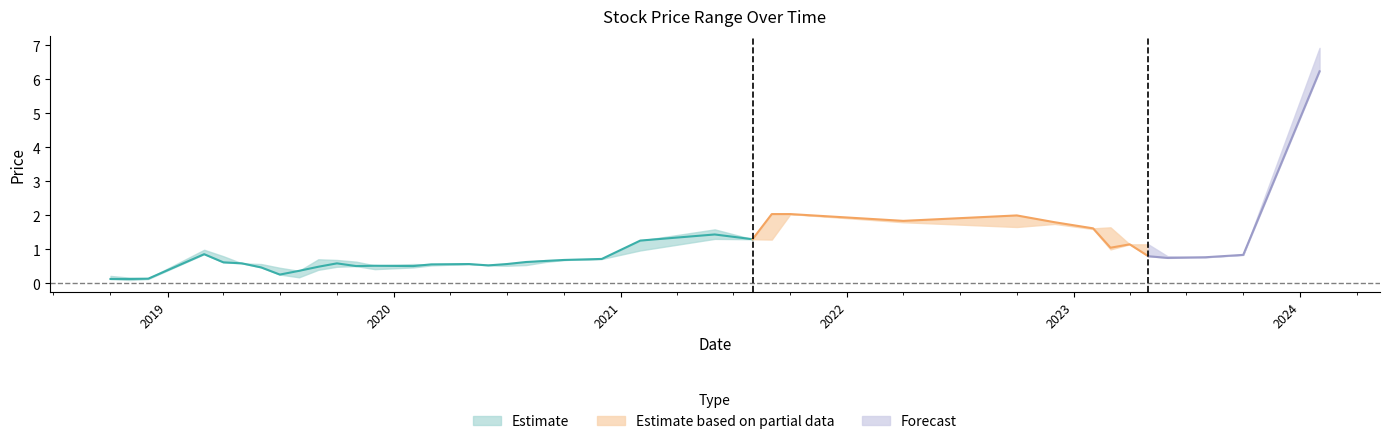

Between 32 and 7, which is larger?

32